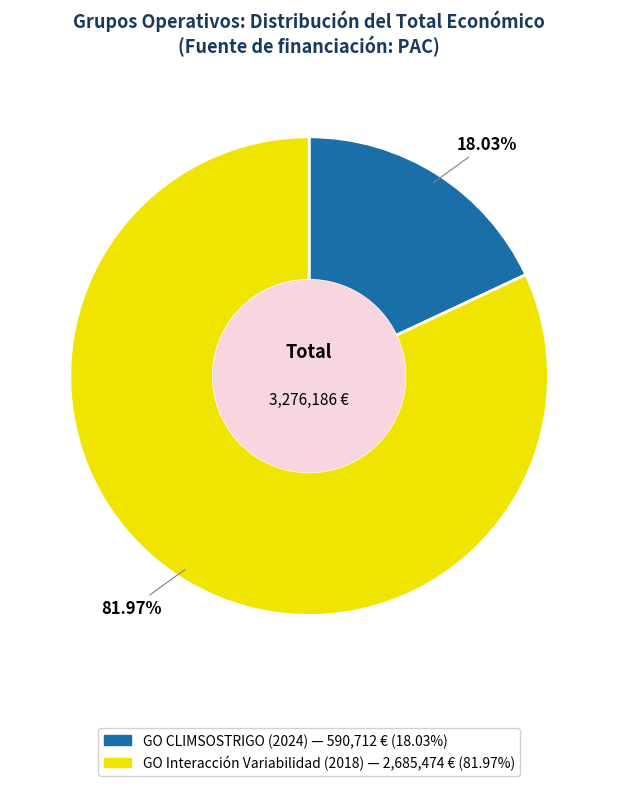

To the nearest percent, what is the difference between the GO Interacción Variabilidad (2018) and GO CLIMSOSTRIGO (2024) slice percentages?

64%